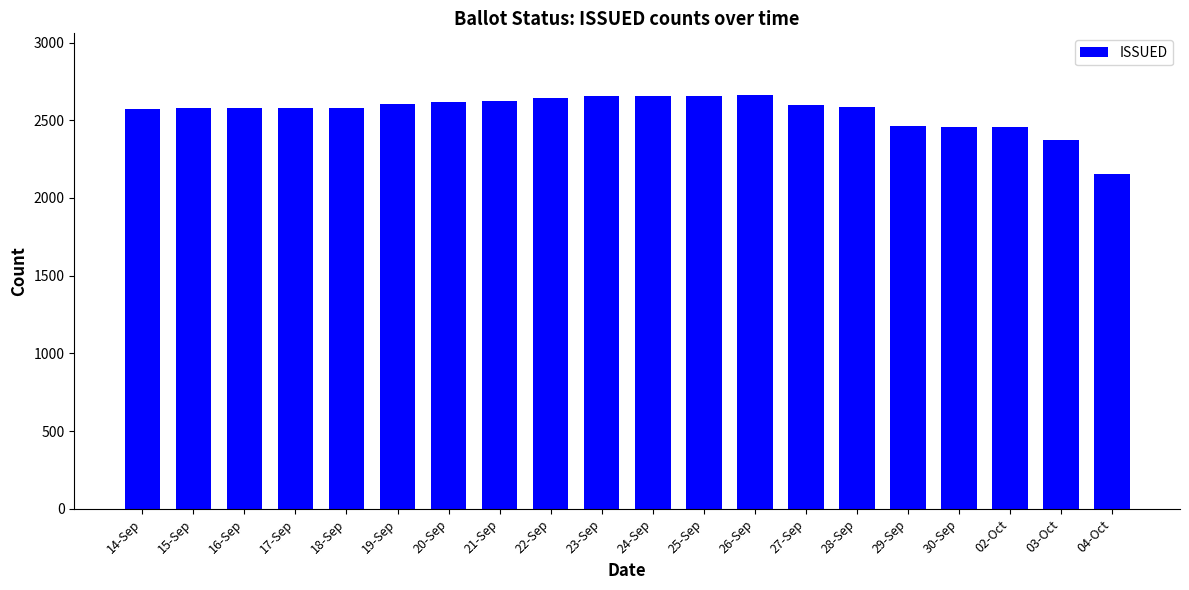

How many categories are shown in the chart?

20